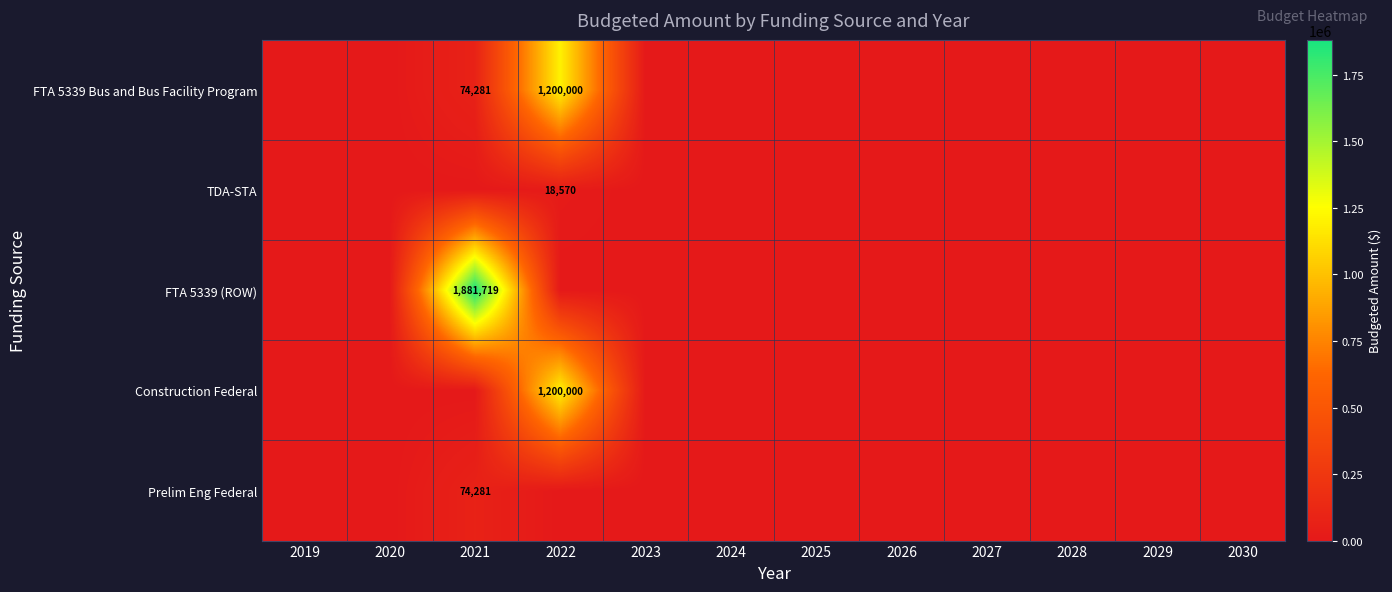

Is it true that Construction Federal equals 1653213 at 2022?

False